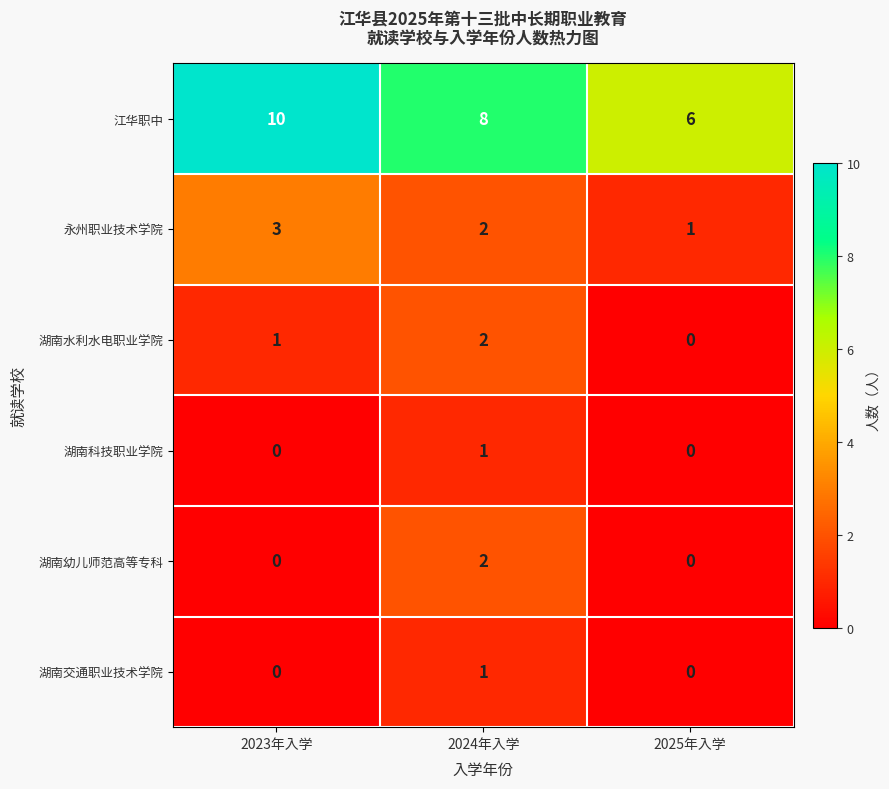

At how many categories does at least one series exceed 1?

3